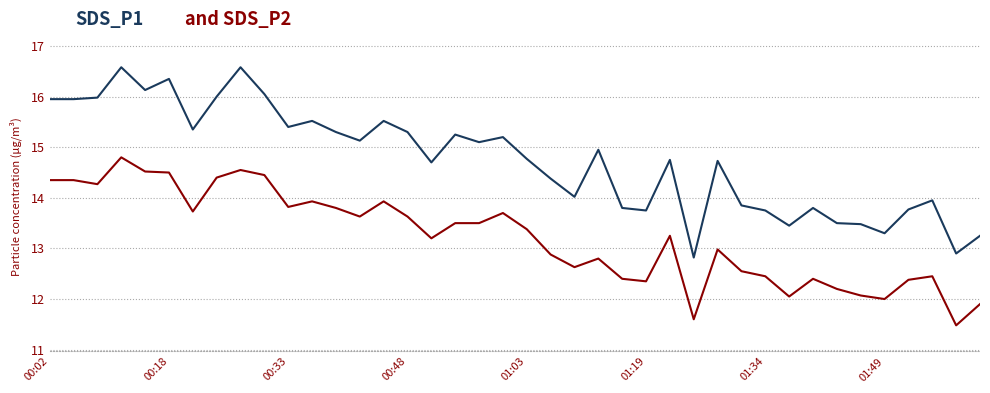

What is the minimum value shown in the chart?

11.5